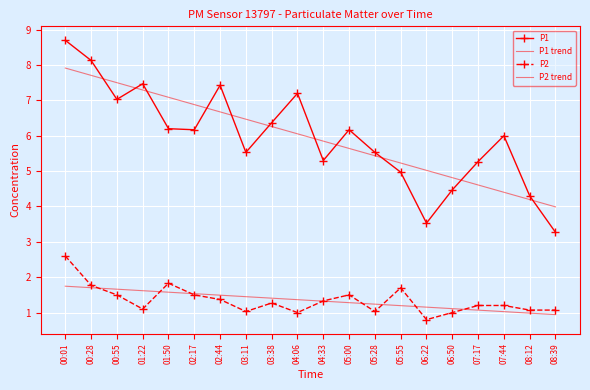

What is the sum of the P1 trend values at 01:50 and 08:12?

11.3